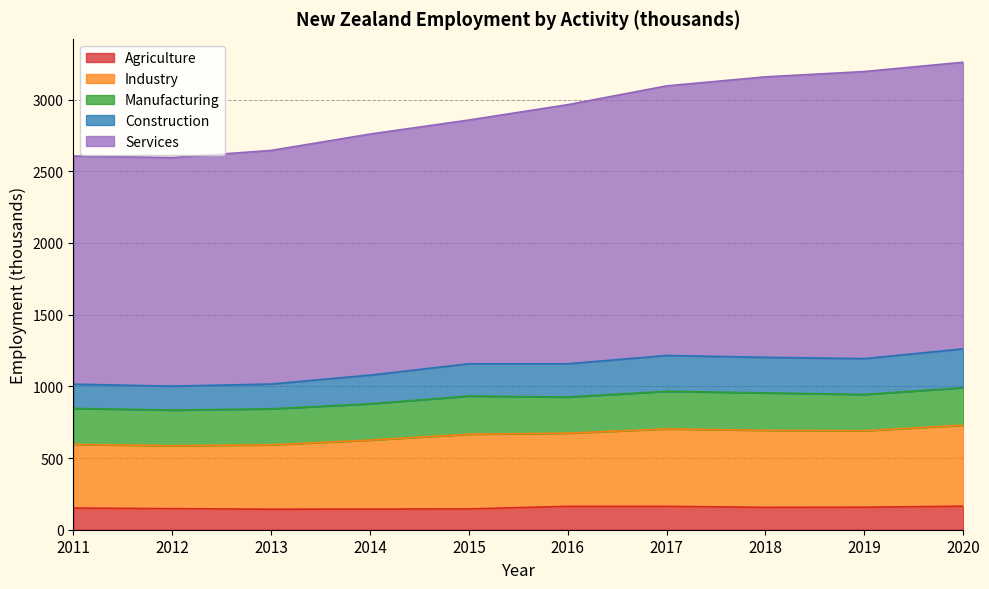

What are all the series names shown in the legend?

Agriculture, Industry, Manufacturing, Construction, Services